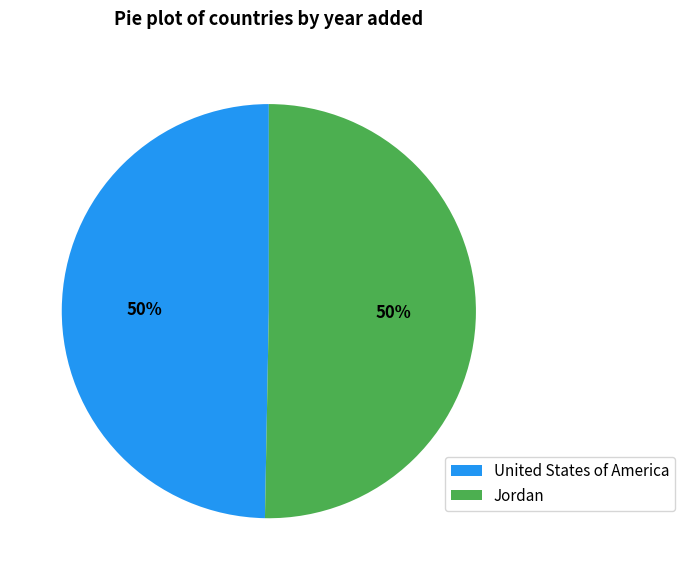

To the nearest percent, what is the combined percentage of Jordan and United States of America?

100%